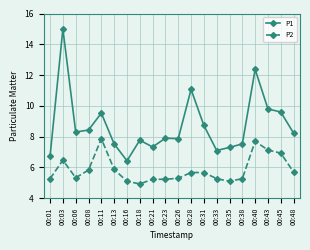

True or false: P2 and P1 cross at least once.

False